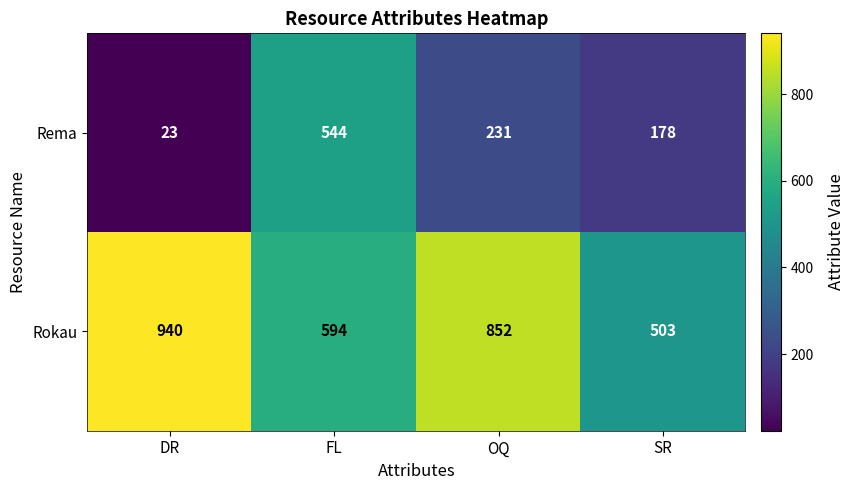

What is the average value of the Rokau series?

722